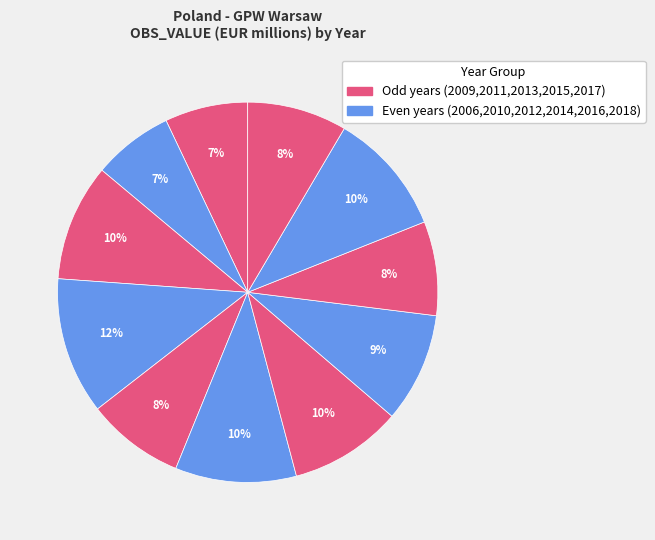

How many slices are in this pie chart?

11